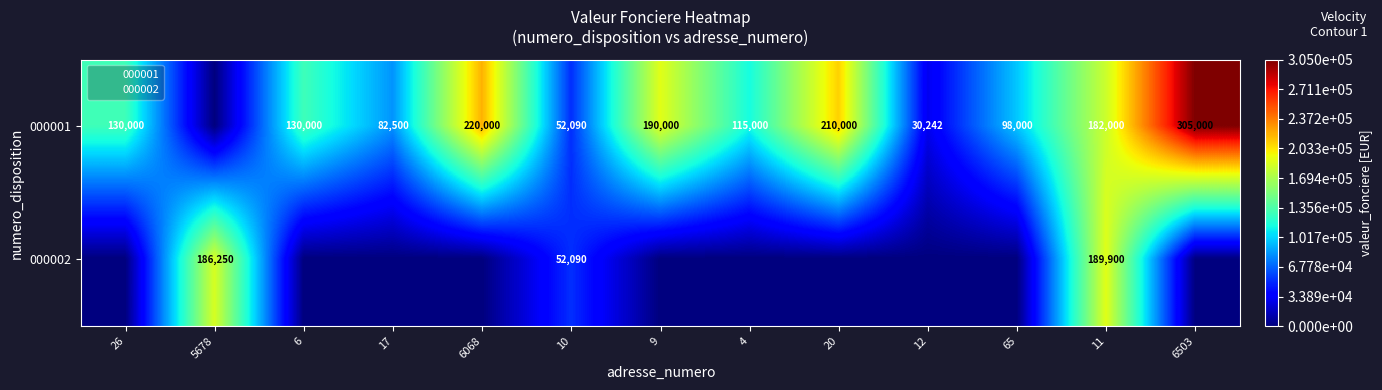

The value of 000002 at 65 is 0. True or false?

True